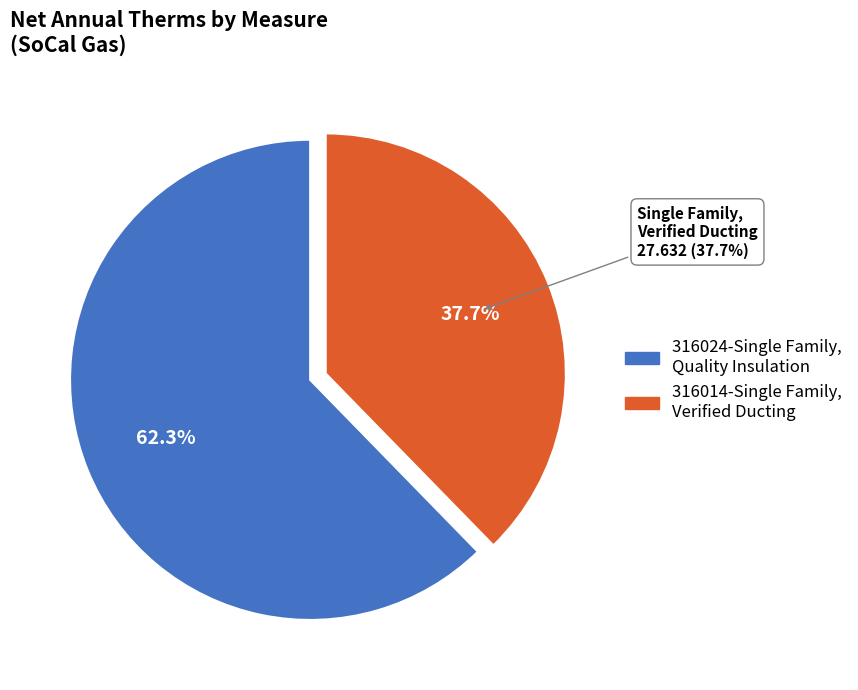

What percentage is the Single Family, Verified Ducting slice, to the nearest percent?

38%